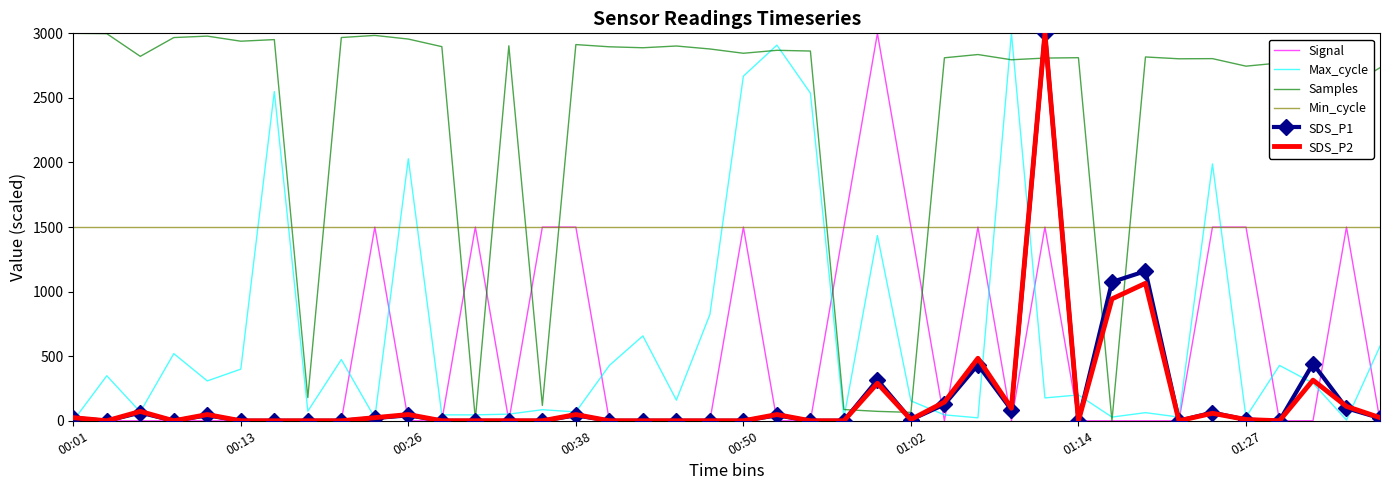

What is the maximum value shown in the chart?

3000.0